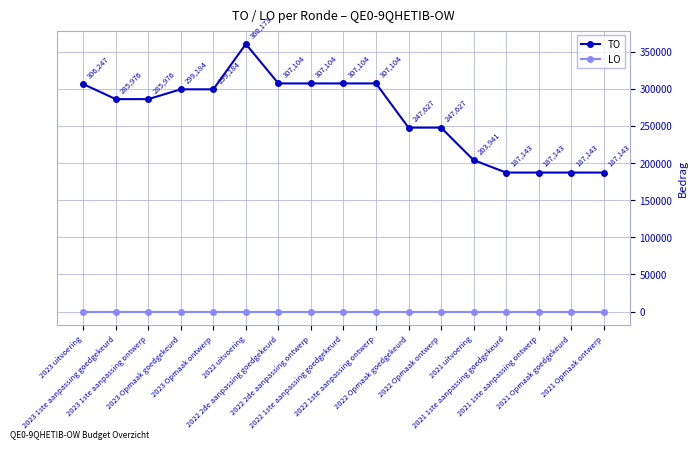

Which series has the largest total across all categories?

TO